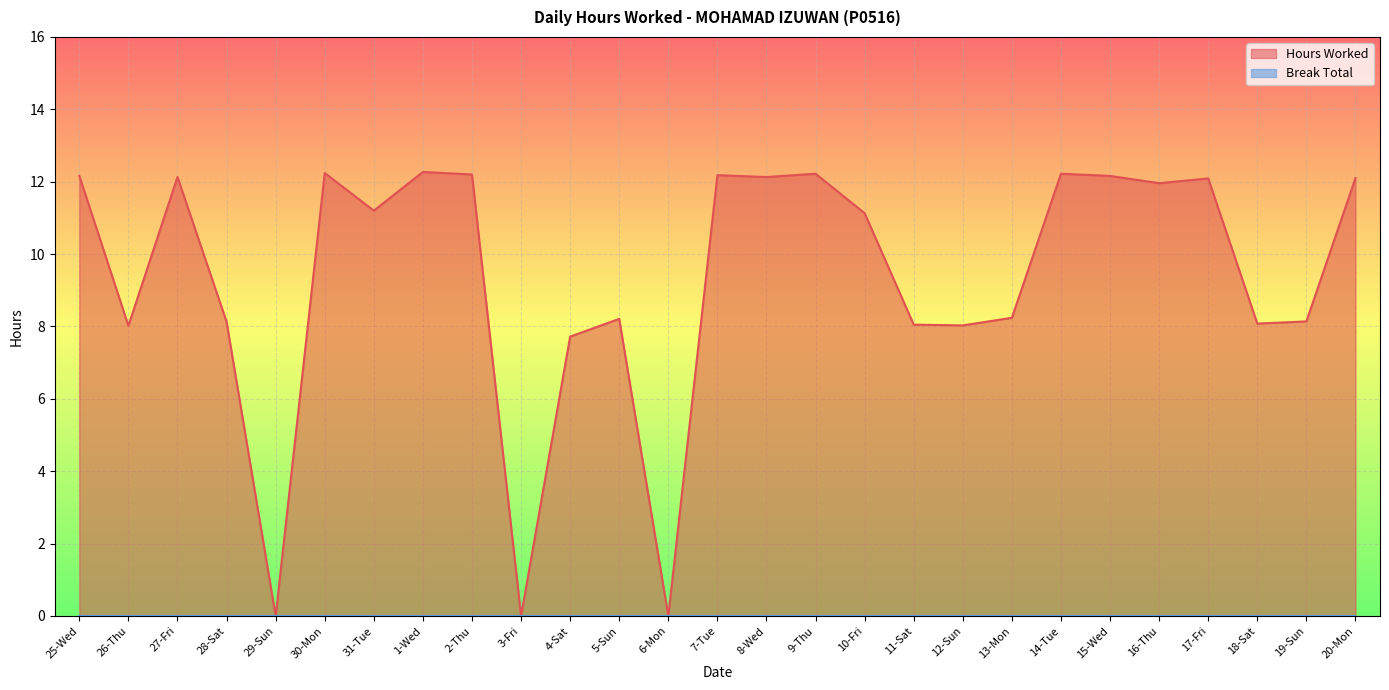

How many interior local valleys (lower than both neighbors) does the data have?

9